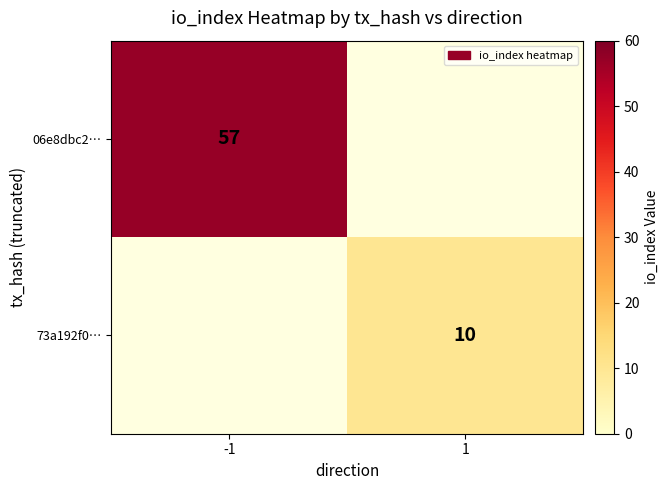

Is it true that 73a192f0… equals 10 at 1?

True